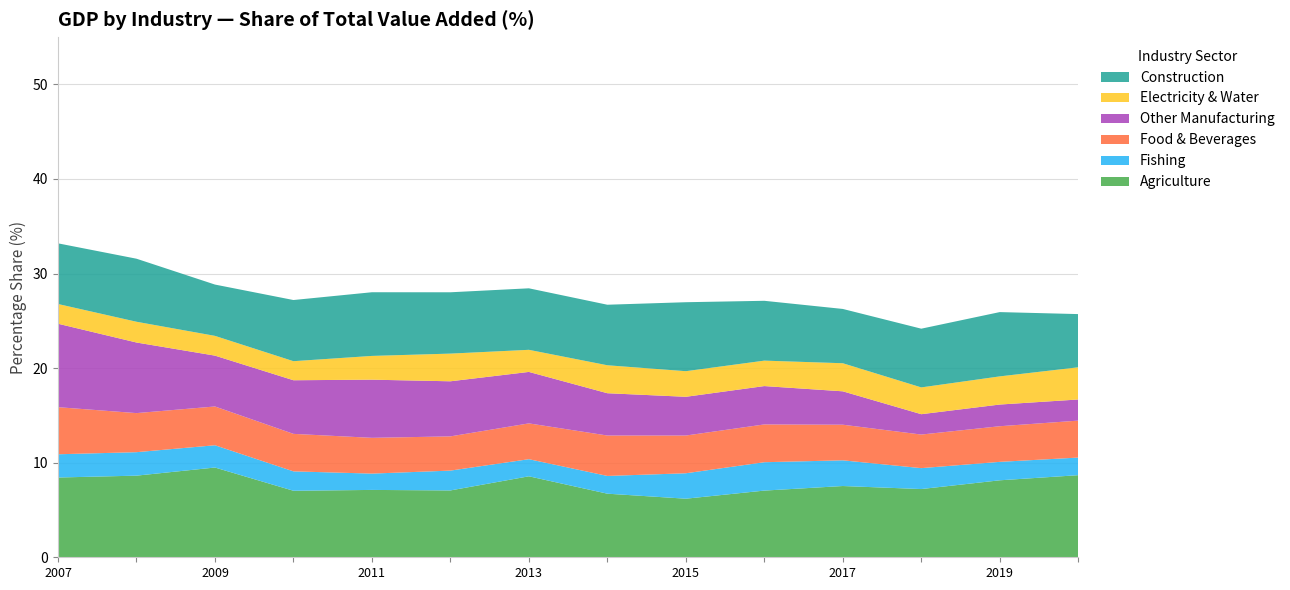

Reading left to right, extract all data points from this chart.

Agriculture: 2007=8.4	2008=8.6	2009=9.5	2010=7.0	2011=7.1	2012=7.1	2013=8.6	2014=6.7	2015=6.2	2016=7.1	2017=7.5	2018=7.2	2019=8.1	2020=8.7
Fishing: 2007=2.5	2008=2.5	2009=2.4	2010=2.1	2011=1.7	2012=2.1	2013=1.8	2014=1.9	2015=2.7	2016=3.0	2017=2.7	2018=2.2	2019=1.9	2020=1.9
Food & Beverages: 2007=5.0	2008=4.1	2009=4.1	2010=4.0	2011=3.8	2012=3.6	2013=3.8	2014=4.3	2015=4.0	2016=4.0	2017=3.8	2018=3.6	2019=3.8	2020=3.9
Other Manufacturing: 2007=8.8	2008=7.5	2009=5.4	2010=5.7	2011=6.1	2012=5.8	2013=5.4	2014=4.5	2015=4.1	2016=4.1	2017=3.5	2018=2.2	2019=2.3	2020=2.2
Electricity & Water: 2007=2.1	2008=2.2	2009=2.1	2010=2.0	2011=2.5	2012=2.9	2013=2.3	2014=3.0	2015=2.7	2016=2.7	2017=3.0	2018=2.8	2019=3.0	2020=3.4
Construction: 2007=6.4	2008=6.7	2009=5.4	2010=6.5	2011=6.7	2012=6.5	2013=6.5	2014=6.4	2015=7.3	2016=6.3	2017=5.7	2018=6.2	2019=6.8	2020=5.6